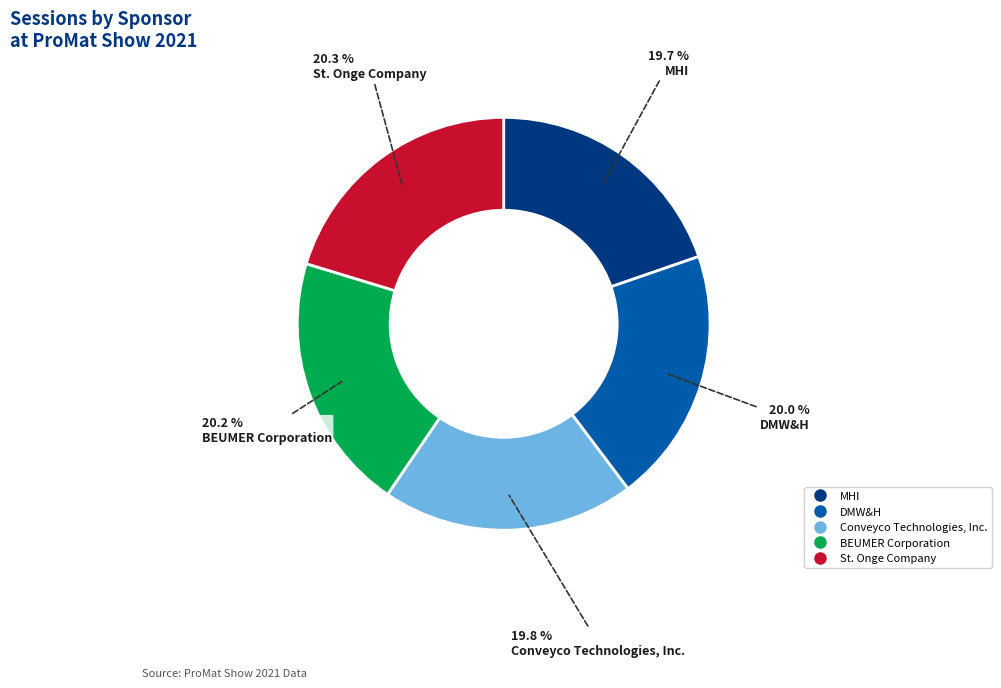

How many slices are in this pie chart?

5